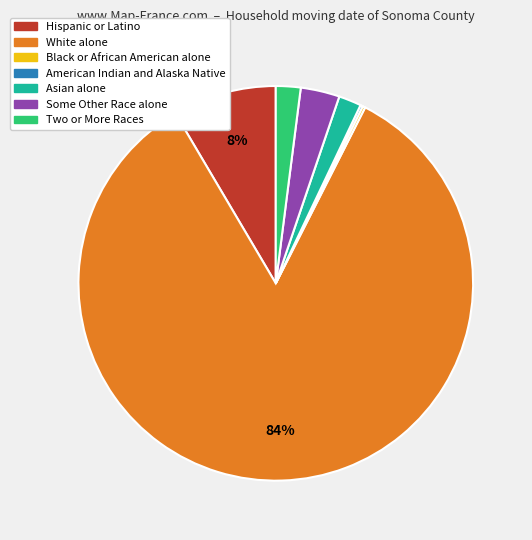

What percentage is the Two or More Races slice, to the nearest percent?

2%